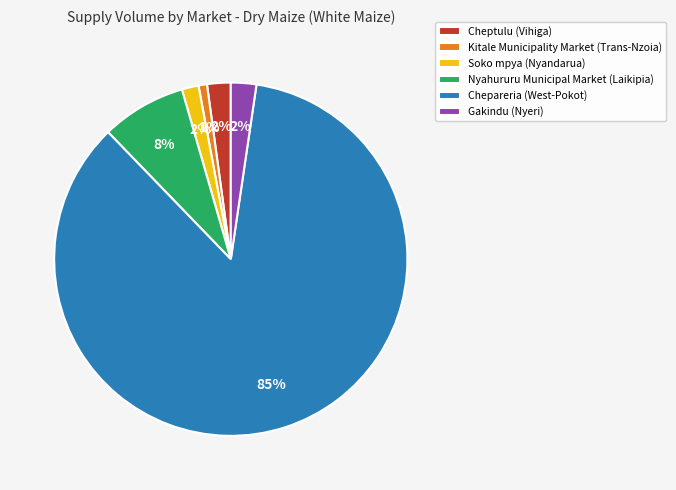

What is the smallest slice in the pie chart?

Kitale Municipality Market (Trans-Nzoia)